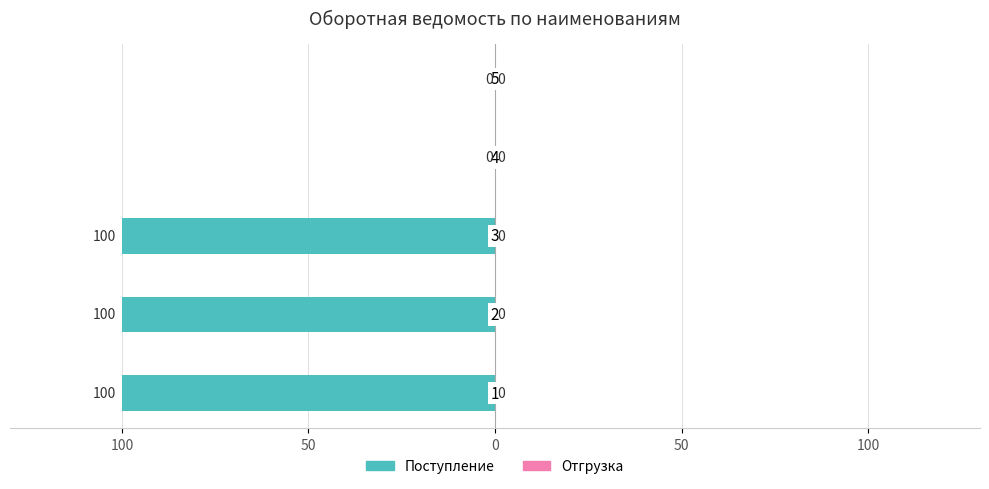

Are the bars horizontal?

Yes